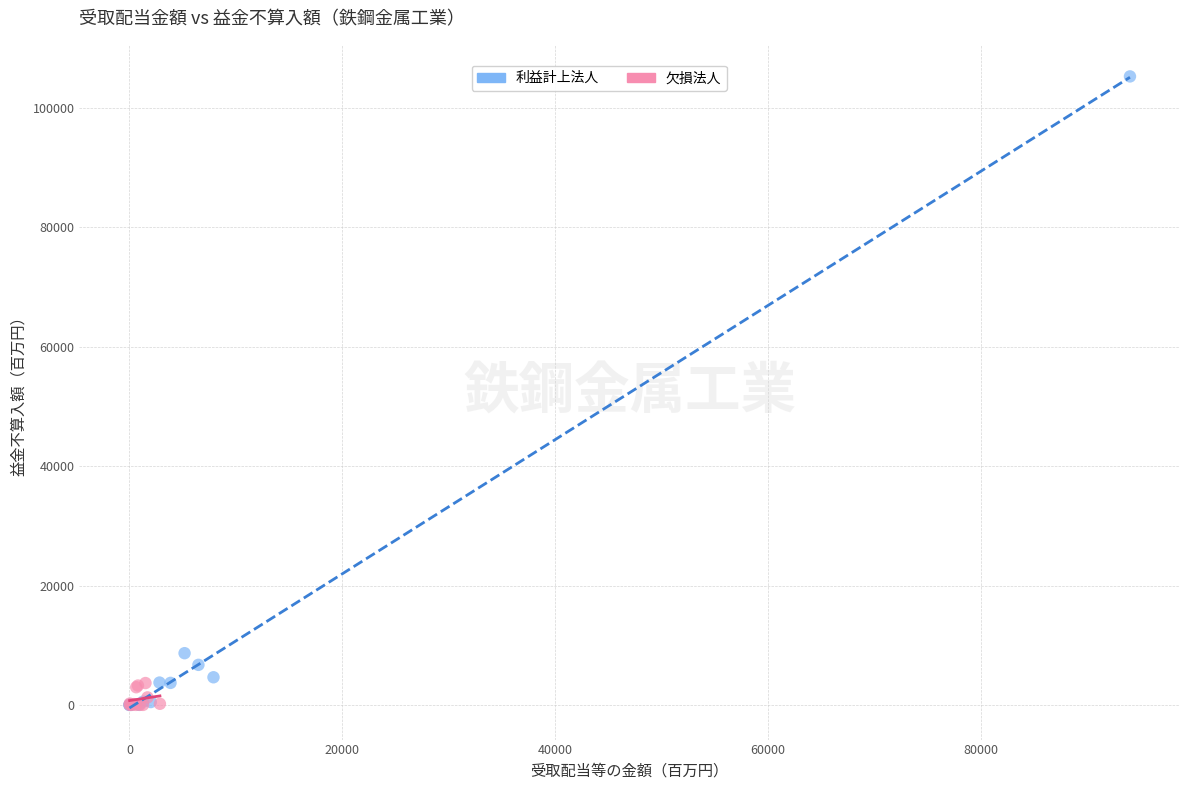

Which series has the largest Y range (max minus min)?

利益計上法人